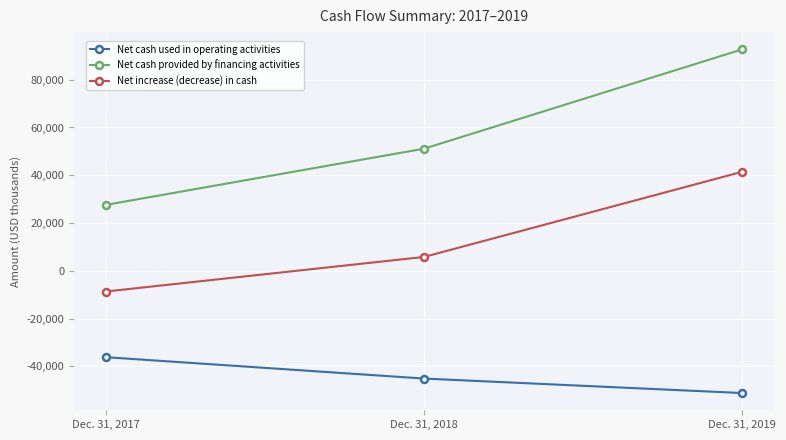

What is the lowest value of the Net cash provided by financing activities series?

27588